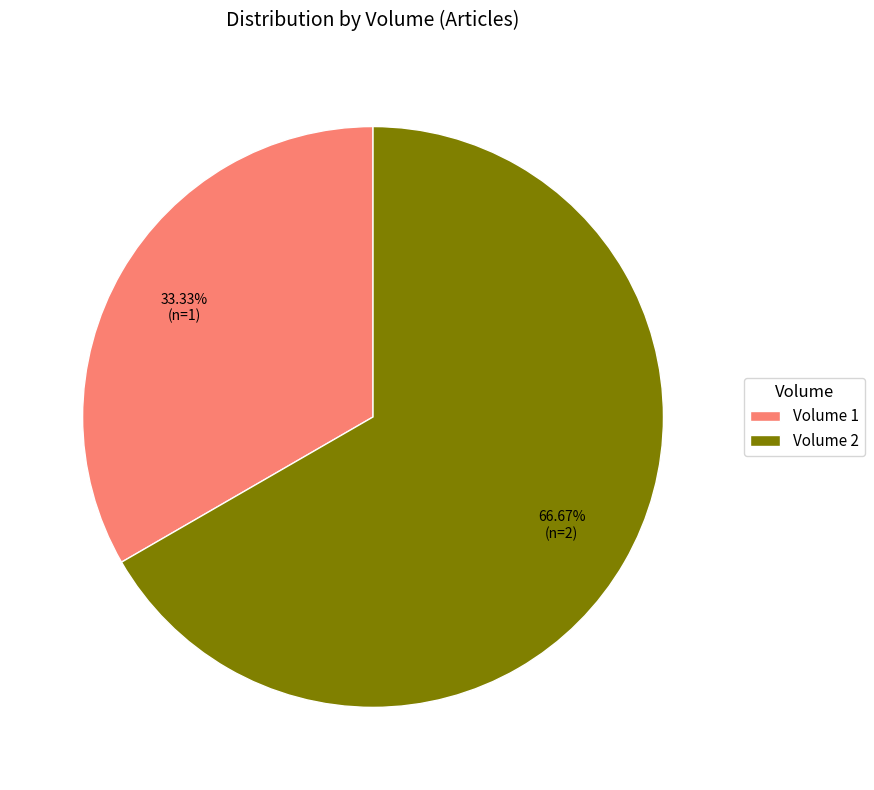

To the nearest percent, what percentage of the pie is Volume 2?

67%